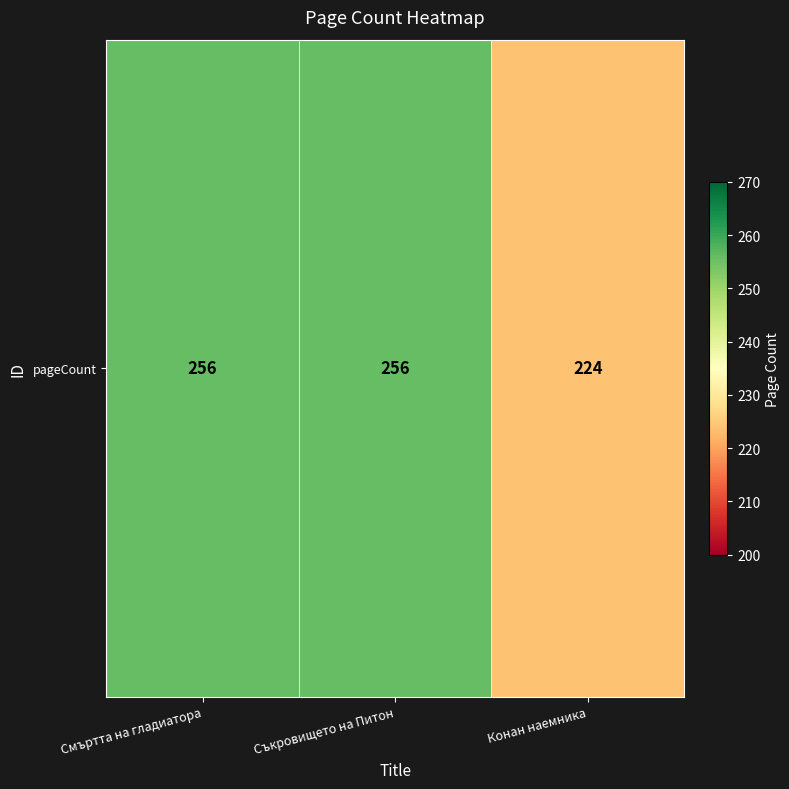

Rank the categories by value from highest to lowest.

Смъртта на гладиатора, Съкровището на Питон, Конан наемника